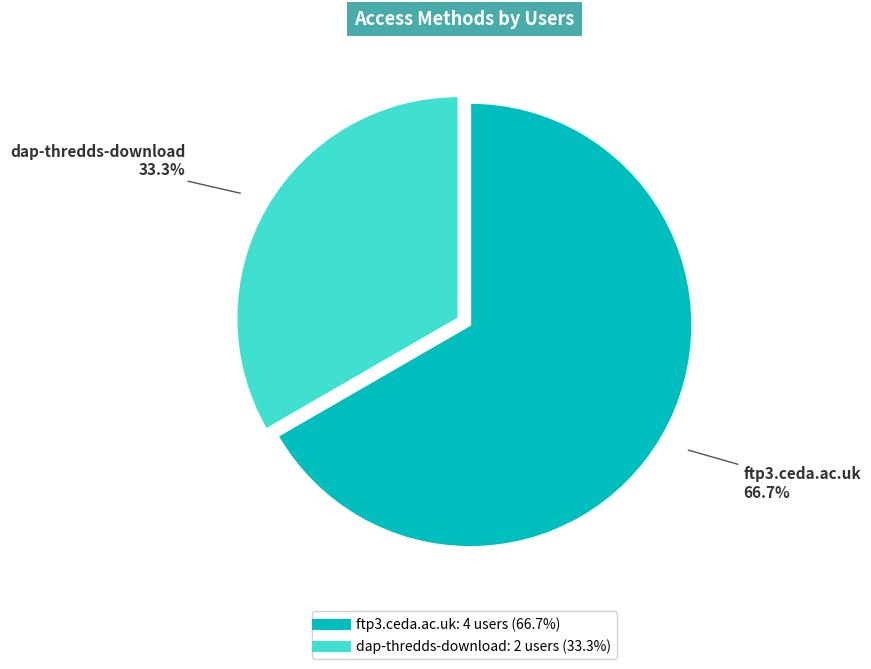

What is the smallest slice in the pie chart?

dap-thredds-download